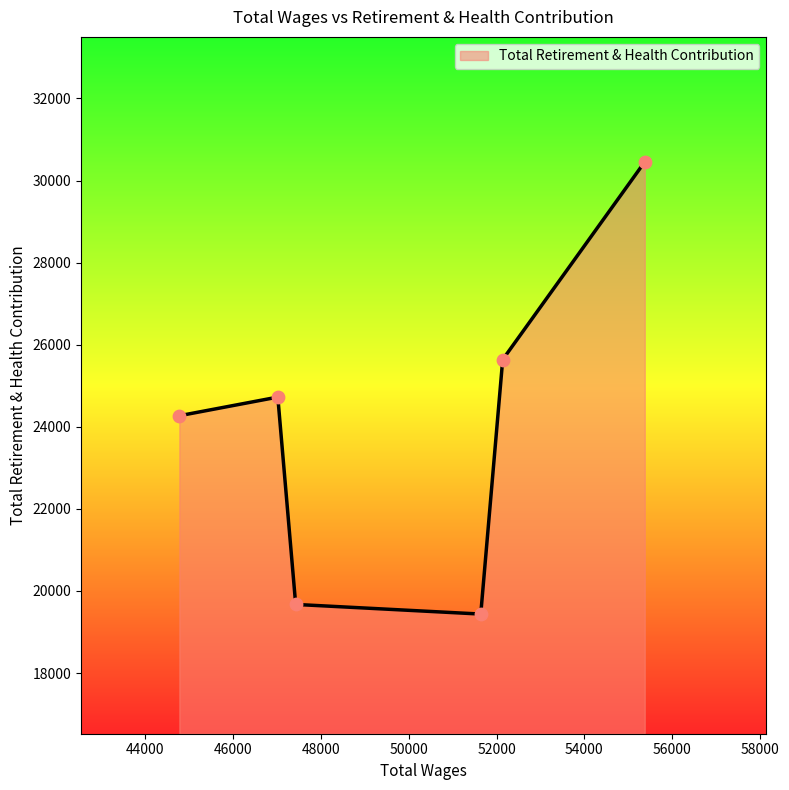

What is the difference between the maximum and minimum values?

11018